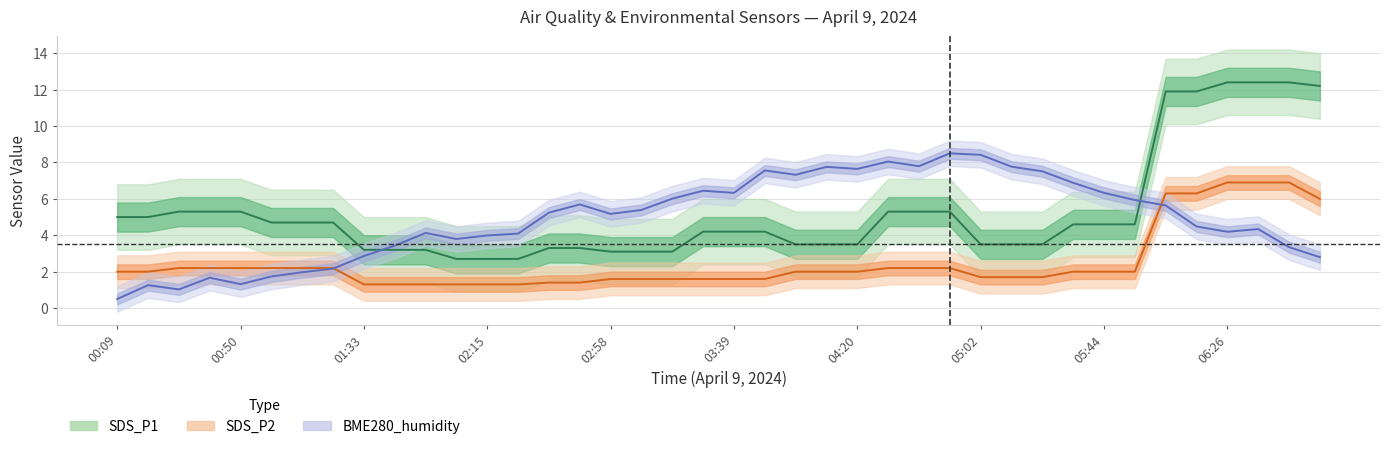

True or false: SDS_P2 and SDS_P1 intersect in this chart.

False